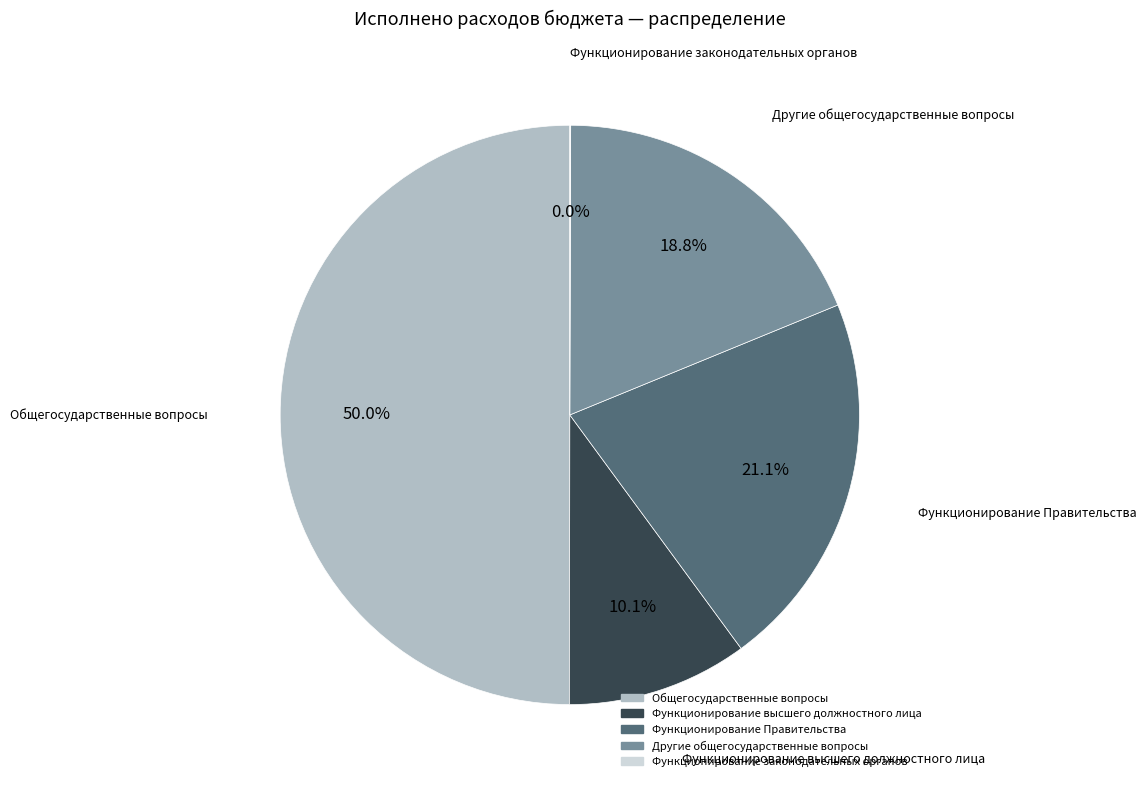

To the nearest percent, what is the difference between the Общегосударственные вопросы and Другие общегосударственные вопросы slice percentages?

31%